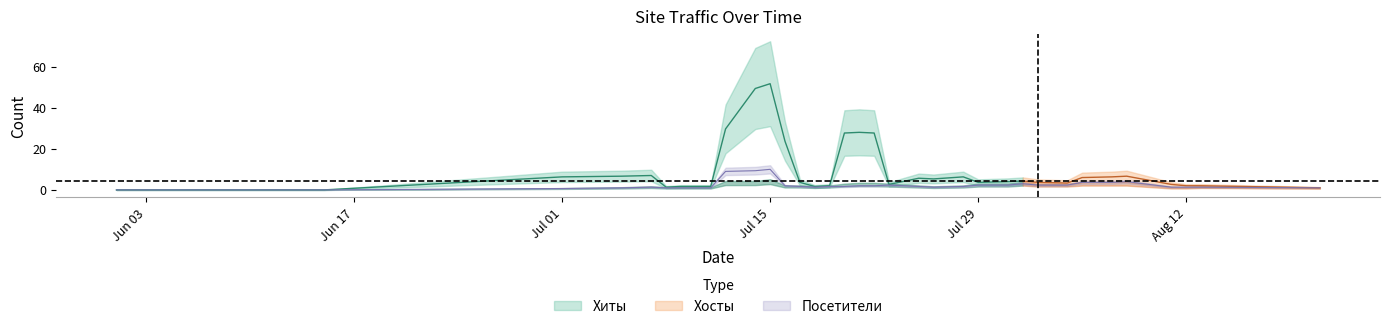

At which label is Хосты closest to 4?

2019-07-16